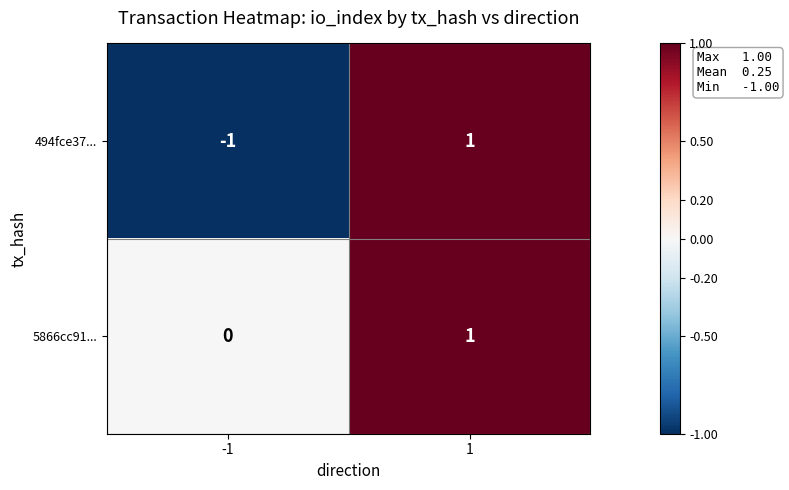

The value of 494fce37... at -1 is -1. True or false?

True